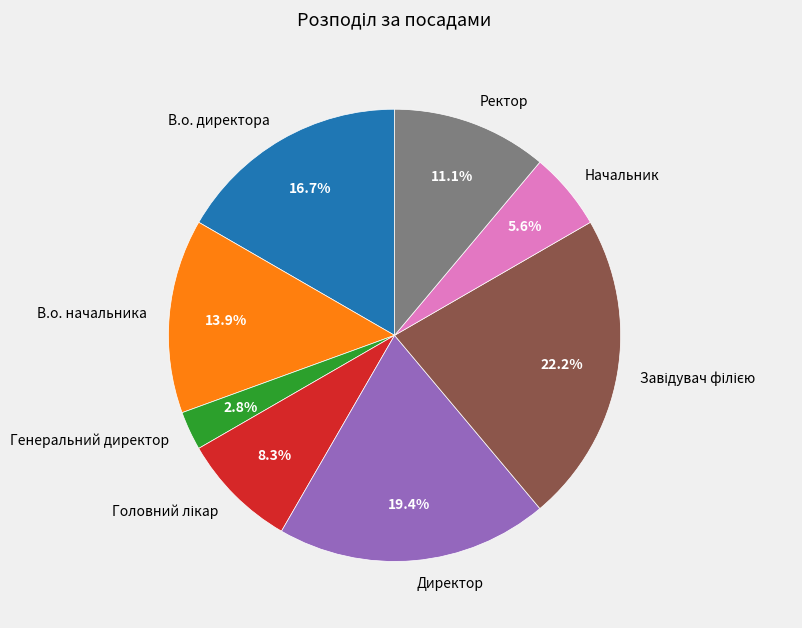

Do Ректор and Директор together represent more than half of the pie?

No